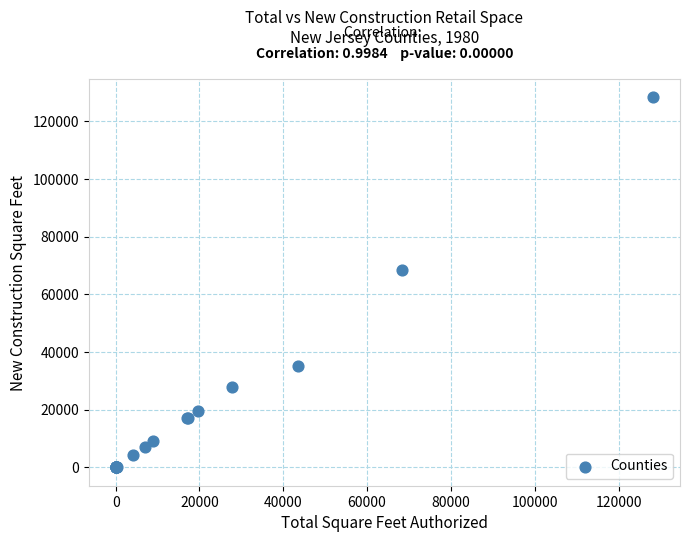

What Y value in the scatter plot is closest to 64121?

68432